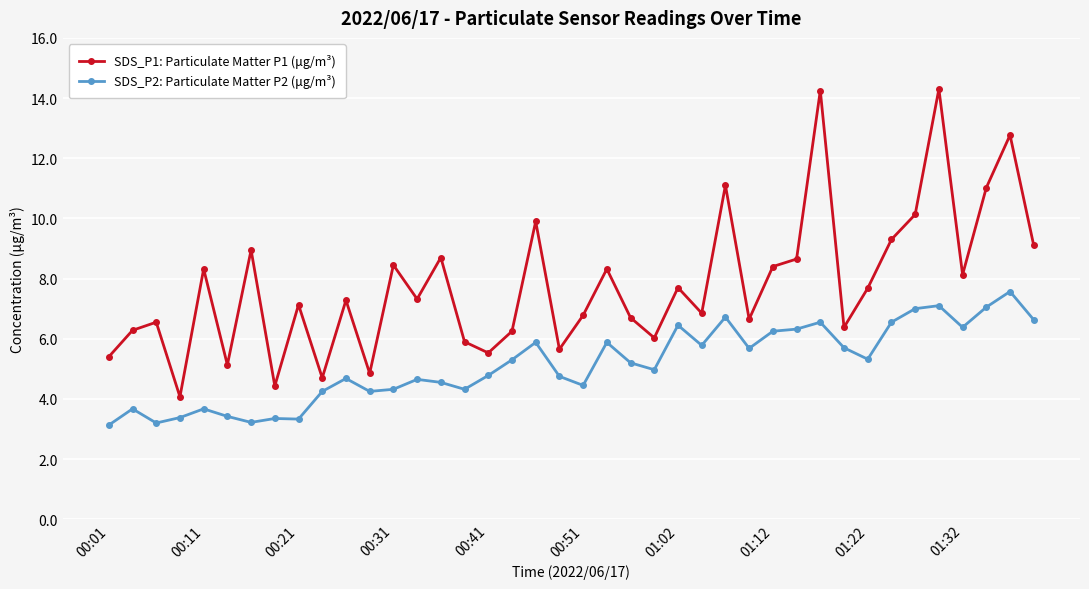

True or false: SDS_P2: Particulate Matter P2 (μg/m³) has more than 1 points higher than both neighbors.

True